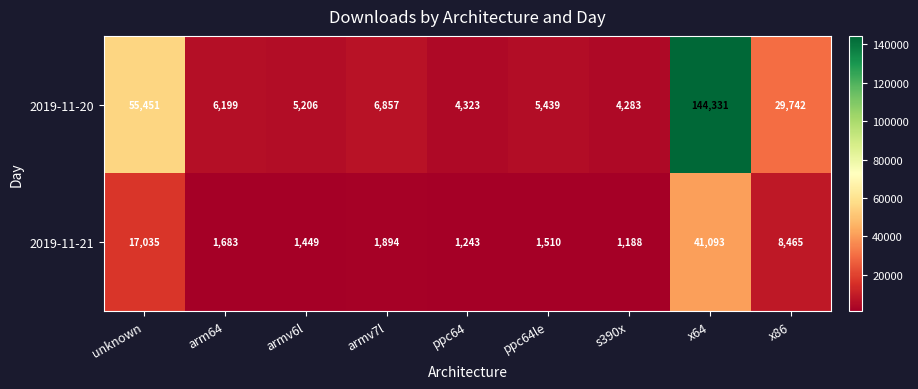

What is the average value of the 2019-11-20 series?

29092